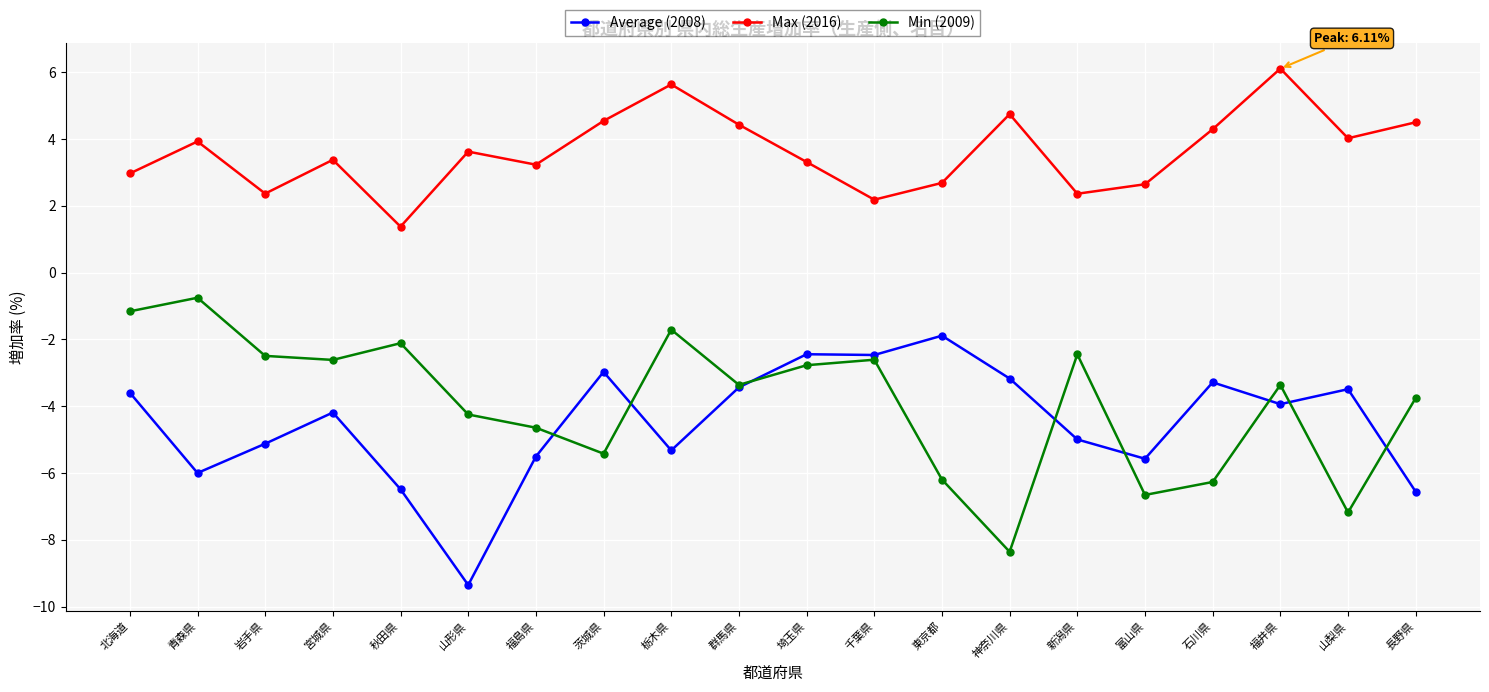

What are all the series names shown in the legend?

Average (2008), Max (2016), Min (2009)